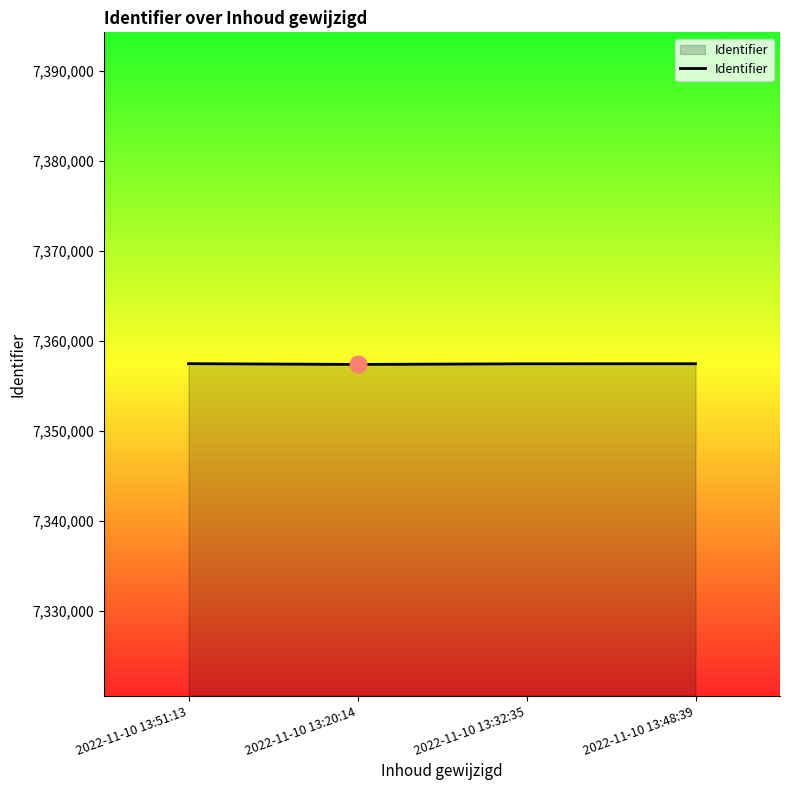

Approximately how many times larger is the value at 2022-11-10 13:51:13 compared to 2022-11-10 13:32:35?

1.0